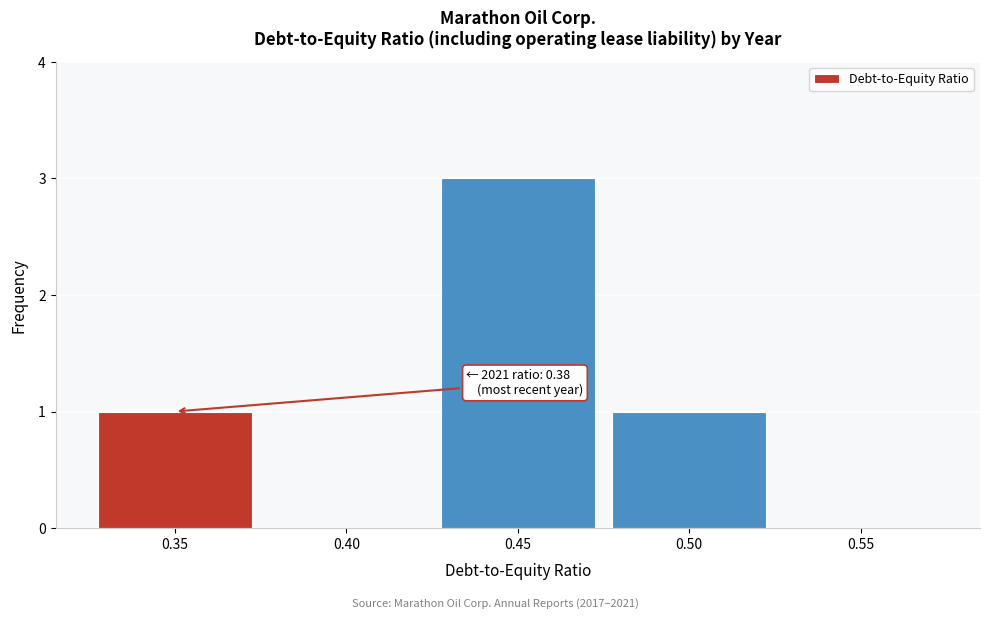

Reading right to left, what are all the values shown in this chart?

0.55=0	0.50=1	0.45=3	0.40=0	0.35=1